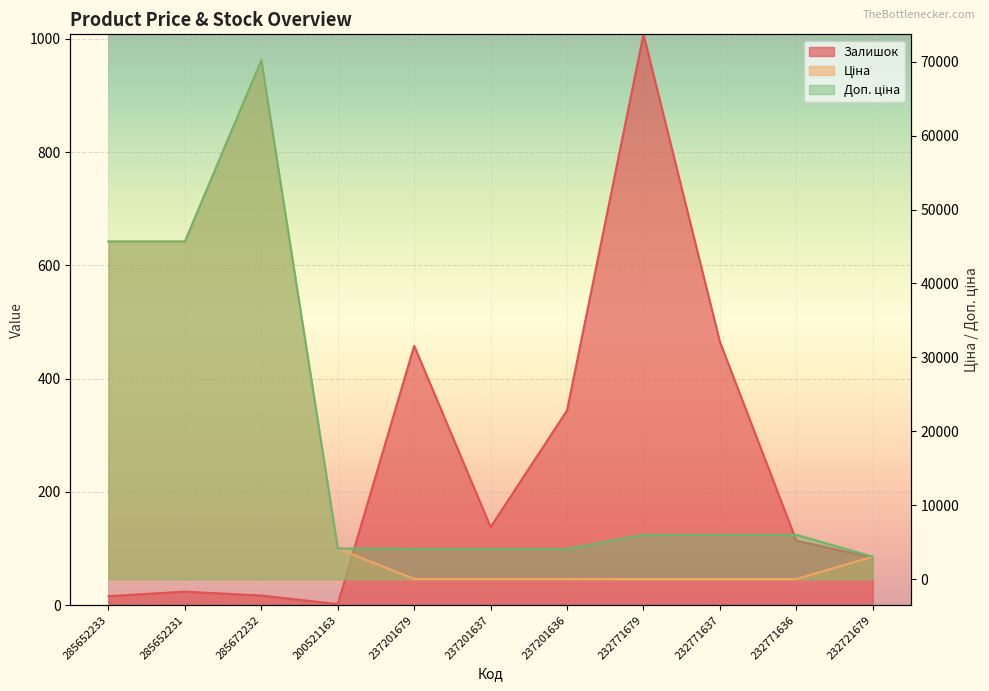

True or false: Доп. ціна and Залишок intersect in this chart.

False